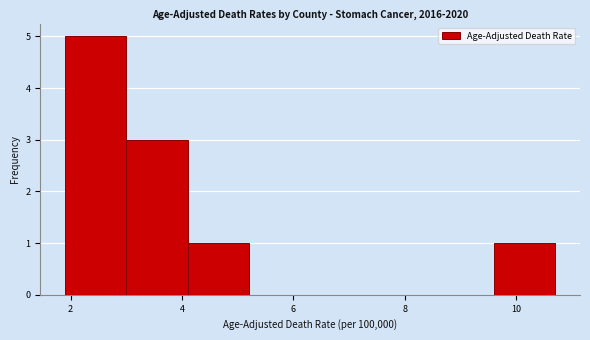

Reading left to right, transcribe this chart: for each bar, give the range it covers on the x-axis and its height. Neither the bar edges nor the heights are printed on the chart, so give them approximately, as read against the axes.

1.9 to 3.0: 5
3.0 to 4.1: 3
4.1 to 5.2: 1
5.2 to 6.3: 0
6.3 to 7.4: 0
7.4 to 8.5: 0
8.5 to 9.6: 0
9.6 to 10.7: 1